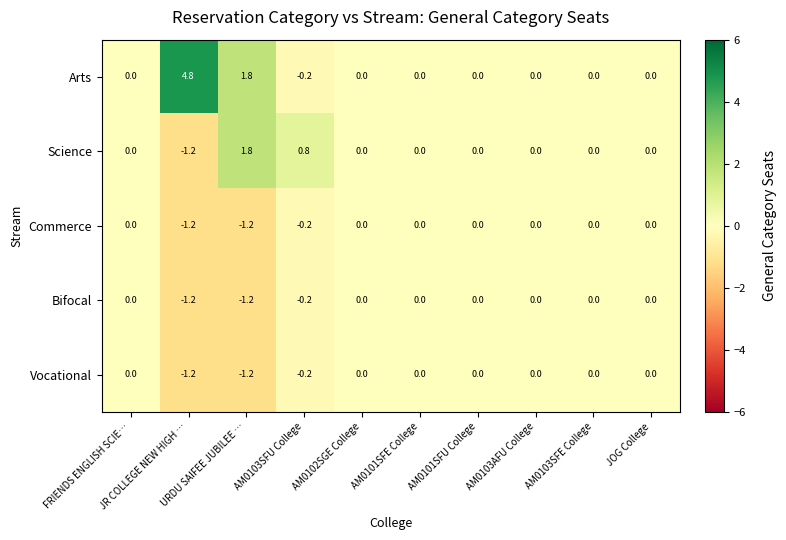

What is the average value of the Arts series?

0.6